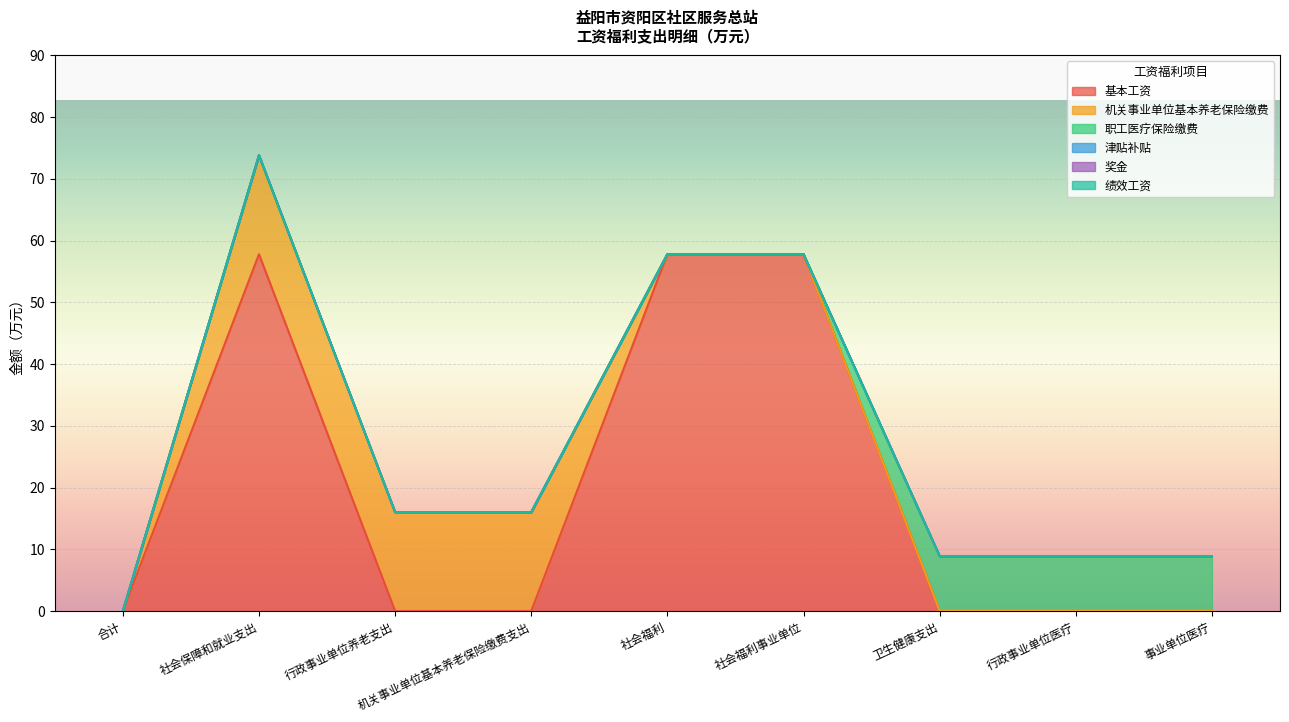

Which series has the largest range (max minus min)?

基本工资